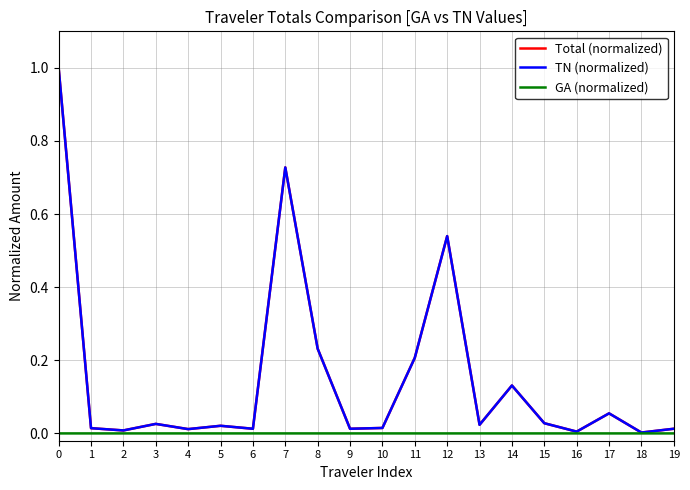

Which has a higher value, 9 or 19?

9